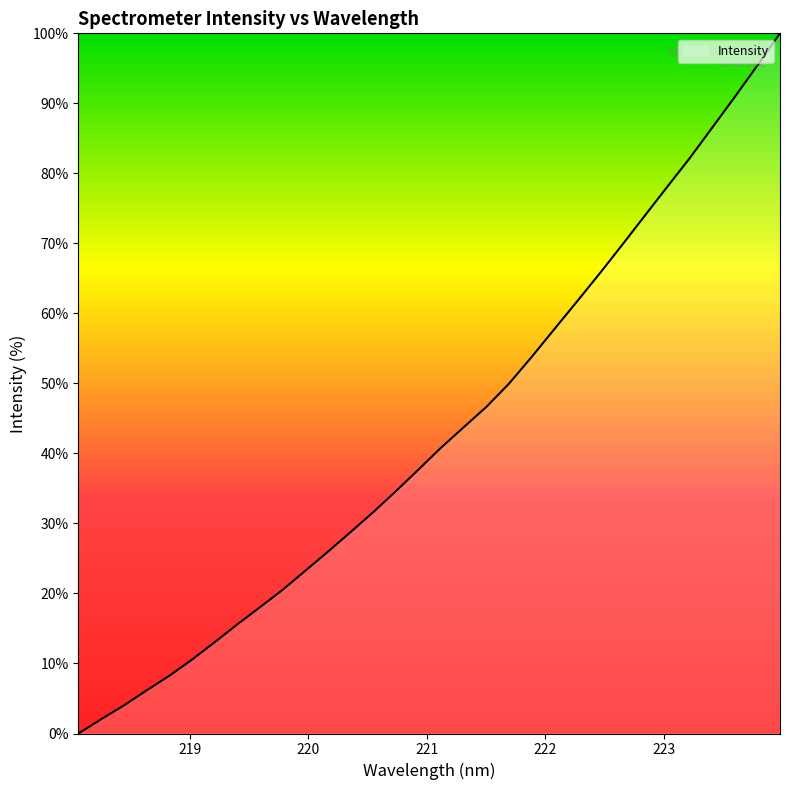

What is the greatest value displayed?

100.0